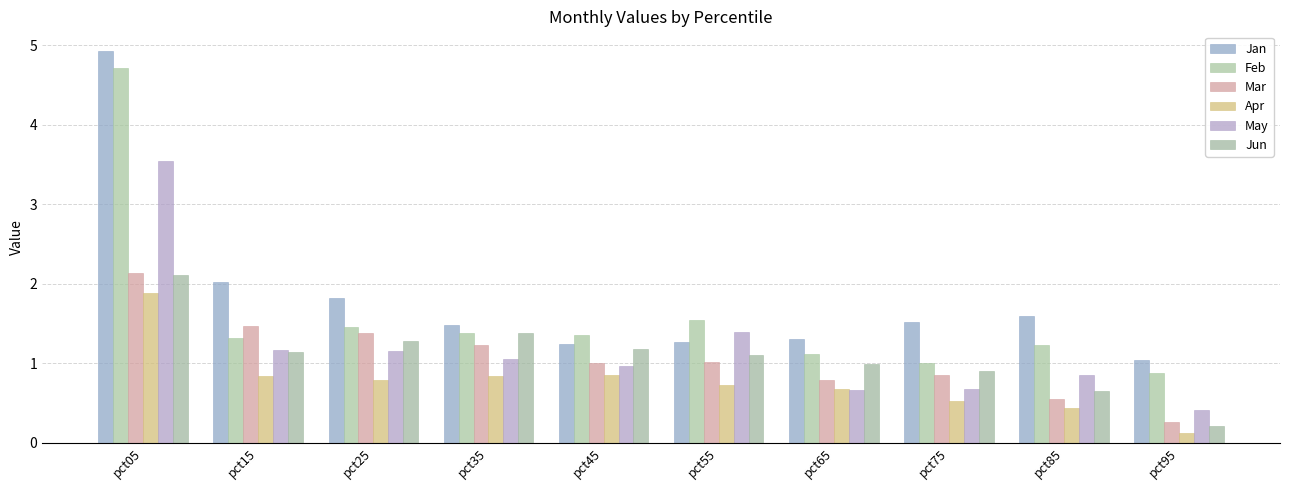

Which series has the largest range (max minus min)?

Jan